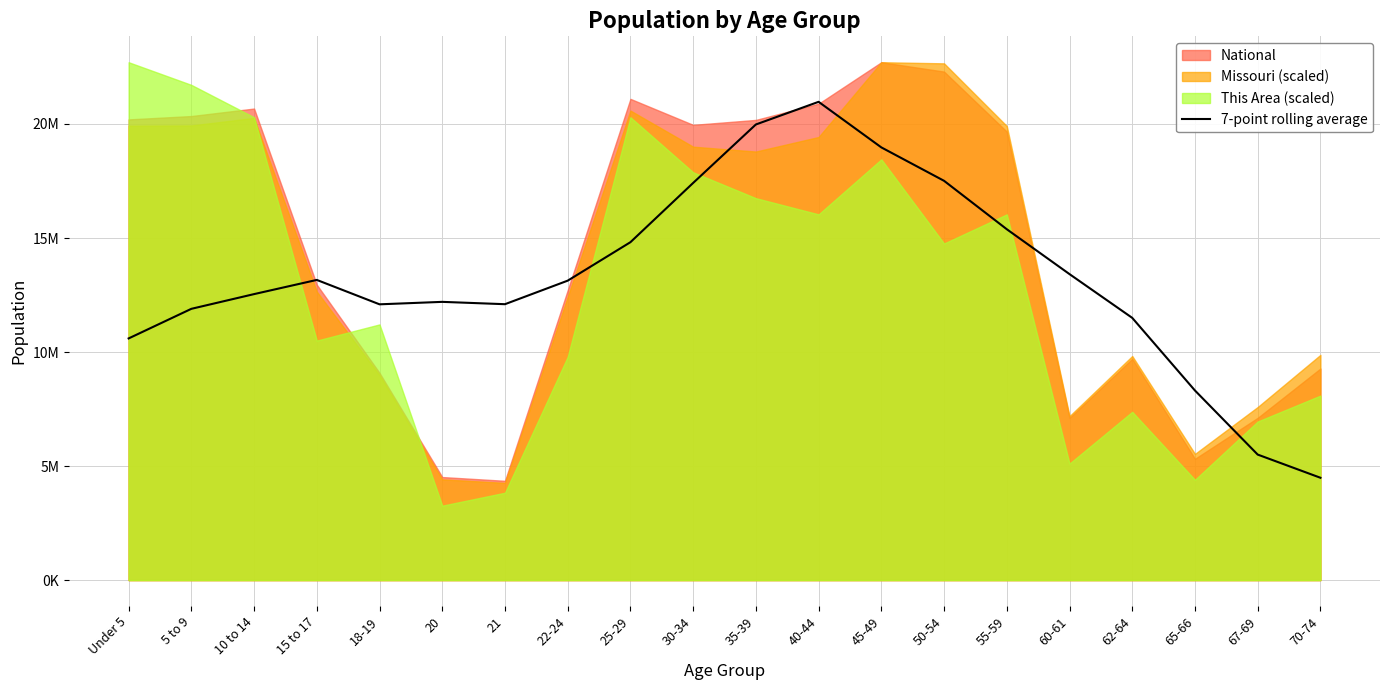

True or false: the data has more than 0 interior local peaks.

True